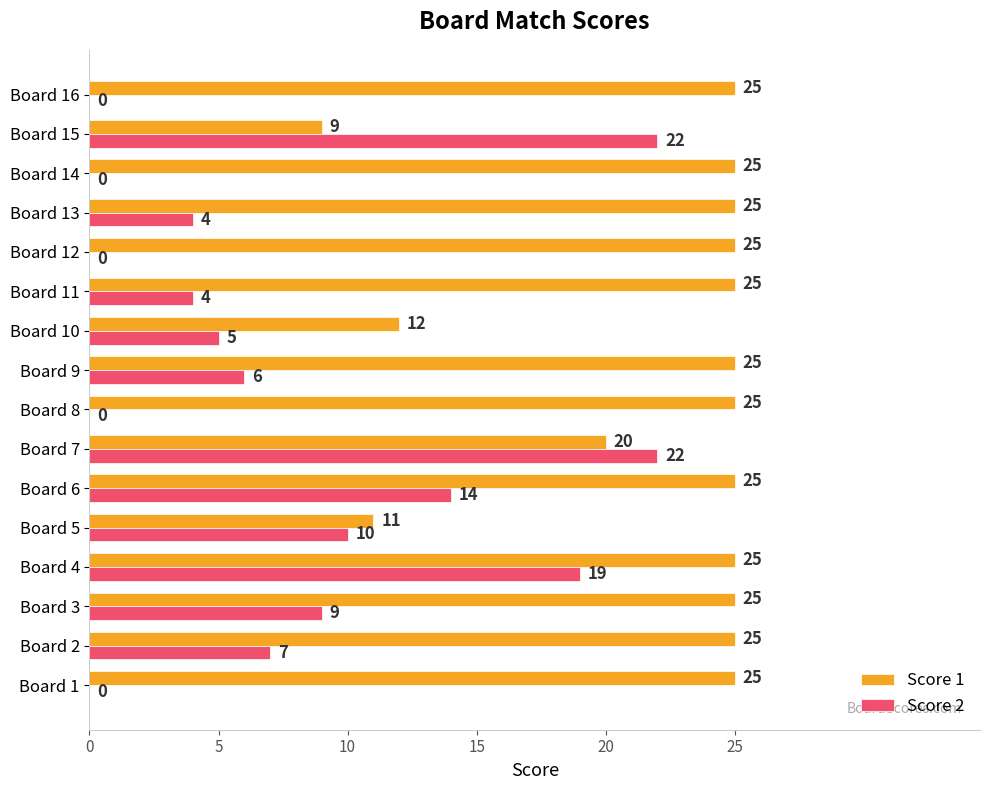

What value does the Score 1 series have at Board 5, to the nearest 5?

10